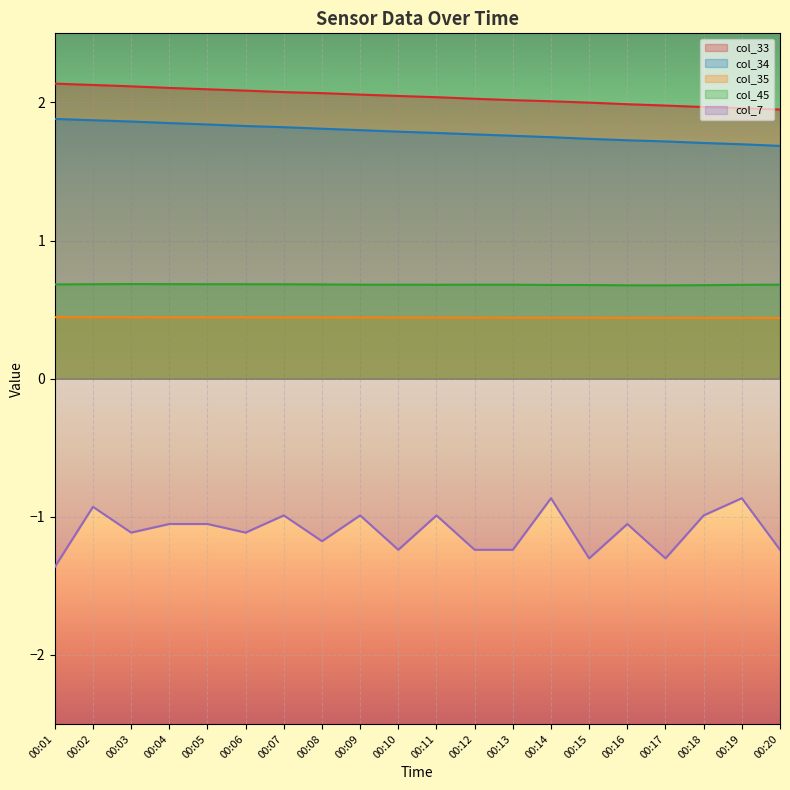

Reading left to right, transcribe all the data shown in this chart.

col_33: 00:01=2.1	00:02=2.1	00:03=2.1	00:04=2.1	00:05=2.1	00:06=2.1	00:07=2.1	00:08=2.1	00:09=2.1	00:10=2.0	00:11=2.0	00:12=2.0	00:13=2.0	00:14=2.0	00:15=2.0	00:16=2.0	00:17=2.0	00:18=2.0	00:19=2.0	00:20=1.9
col_34: 00:01=1.9	00:02=1.9	00:03=1.9	00:04=1.9	00:05=1.8	00:06=1.8	00:07=1.8	00:08=1.8	00:09=1.8	00:10=1.8	00:11=1.8	00:12=1.8	00:13=1.8	00:14=1.7	00:15=1.7	00:16=1.7	00:17=1.7	00:18=1.7	00:19=1.7	00:20=1.7
col_35: 00:01=0.4	00:02=0.4	00:03=0.4	00:04=0.4	00:05=0.4	00:06=0.4	00:07=0.4	00:08=0.4	00:09=0.4	00:10=0.4	00:11=0.4	00:12=0.4	00:13=0.4	00:14=0.4	00:15=0.4	00:16=0.4	00:17=0.4	00:18=0.4	00:19=0.4	00:20=0.4
col_45: 00:01=0.7	00:02=0.7	00:03=0.7	00:04=0.7	00:05=0.7	00:06=0.7	00:07=0.7	00:08=0.7	00:09=0.7	00:10=0.7	00:11=0.7	00:12=0.7	00:13=0.7	00:14=0.7	00:15=0.7	00:16=0.7	00:17=0.7	00:18=0.7	00:19=0.7	00:20=0.7
col_7: 00:01=-1.4	00:02=-0.9	00:03=-1.1	00:04=-1.1	00:05=-1.1	00:06=-1.1	00:07=-1.0	00:08=-1.2	00:09=-1.0	00:10=-1.2	00:11=-1.0	00:12=-1.2	00:13=-1.2	00:14=-0.9	00:15=-1.3	00:16=-1.1	00:17=-1.3	00:18=-1.0	00:19=-0.9	00:20=-1.2